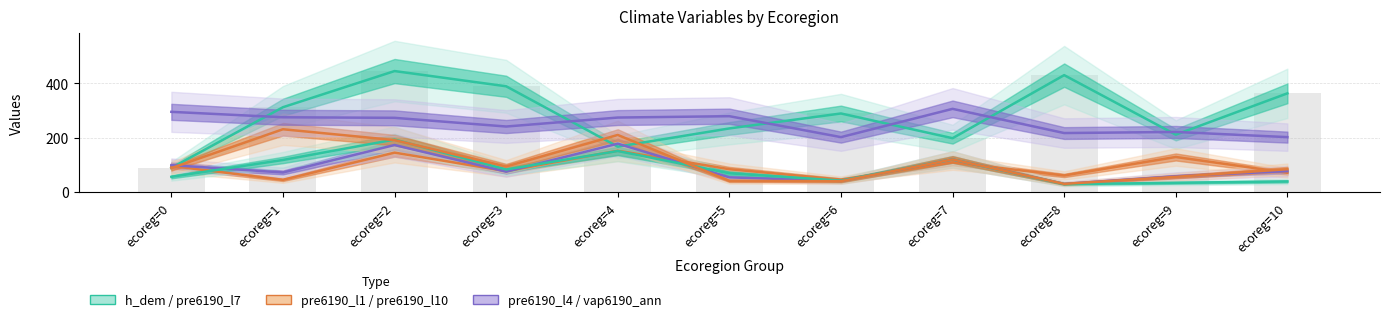

What is the difference between the maximum and minimum values in the h_dem series?

356